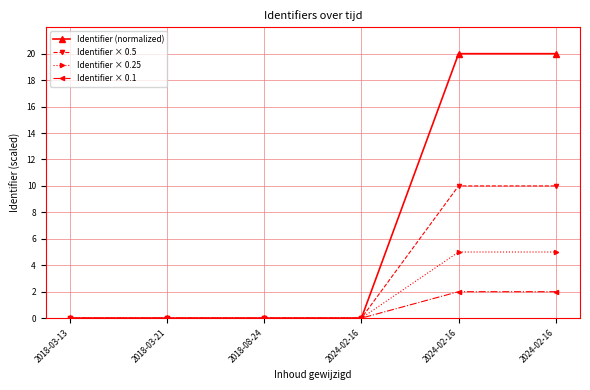

What is the difference between the maximum and minimum values in the Identifier (normalized) series?

20.0